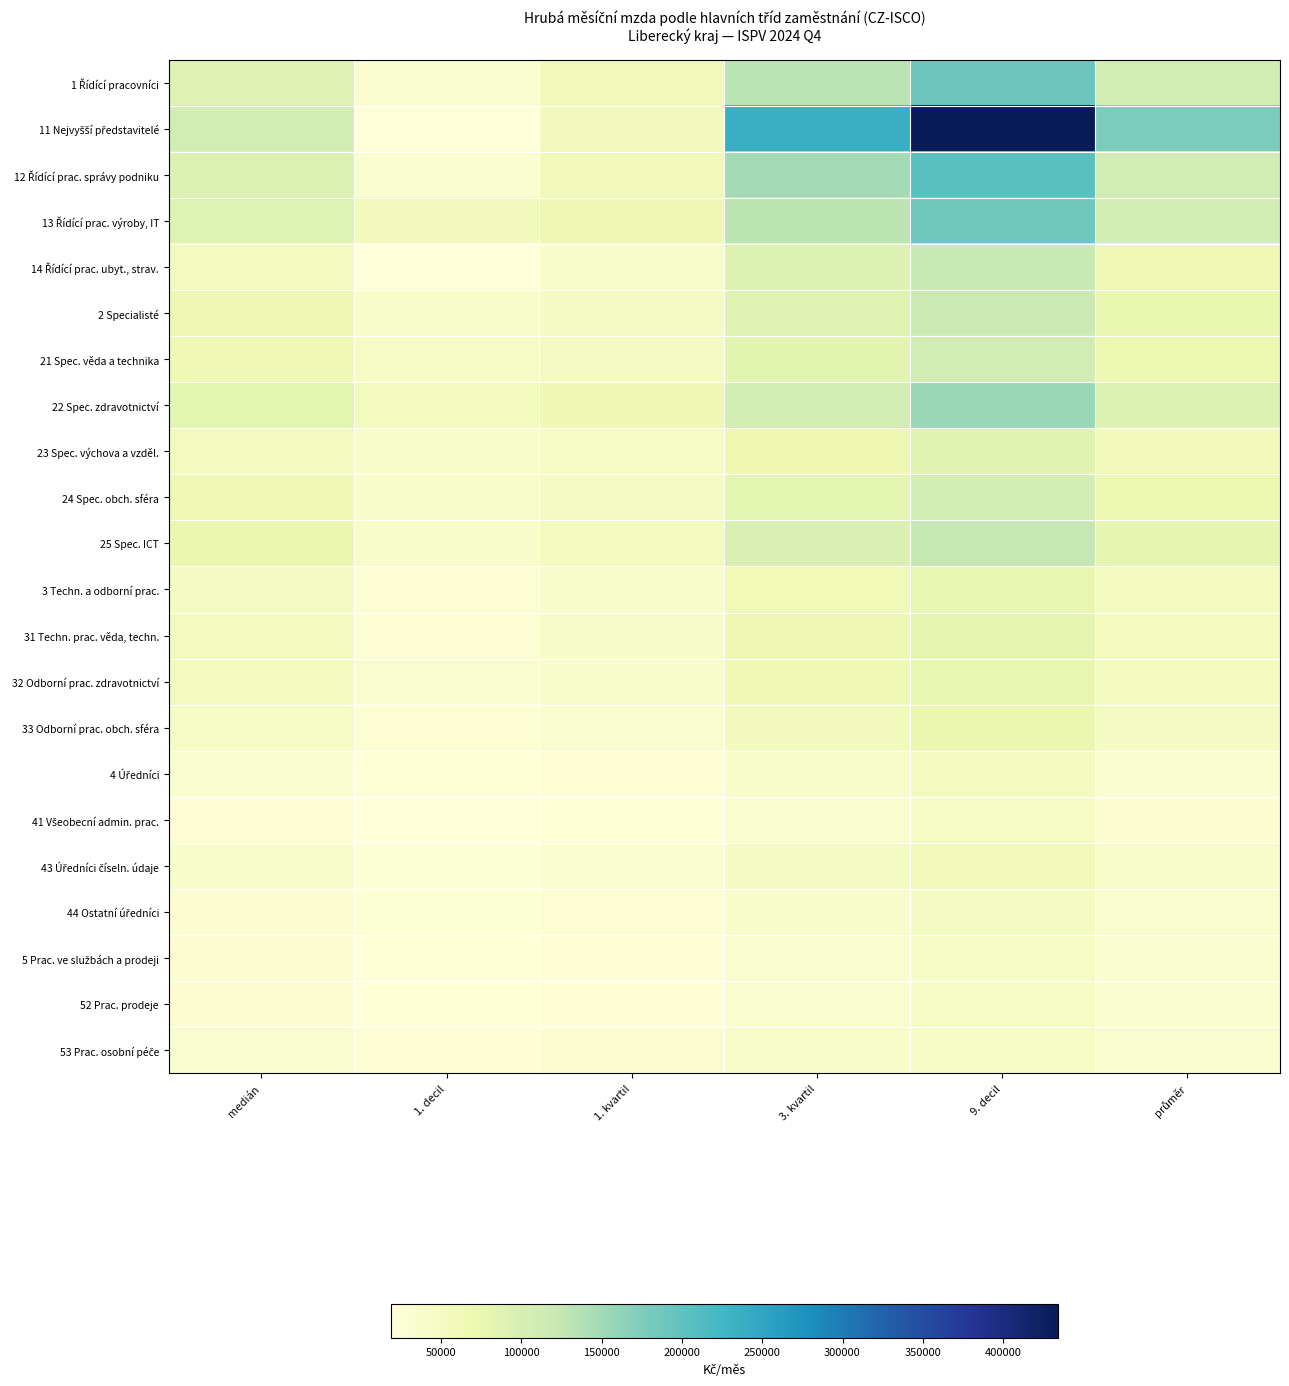

Which category has the lowest value across all series?

1. decil